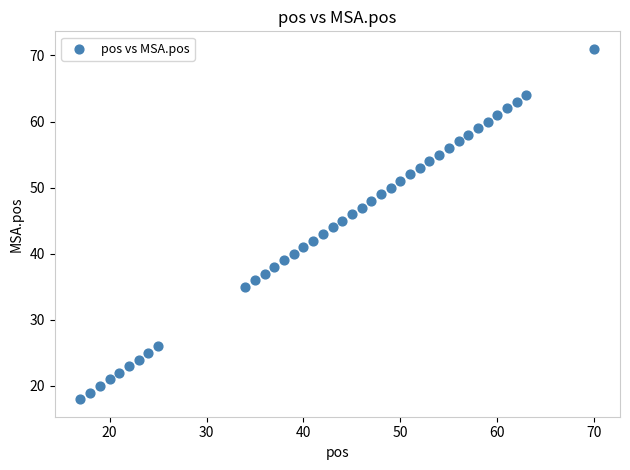

What is the range of Y values (max minus min)?

53